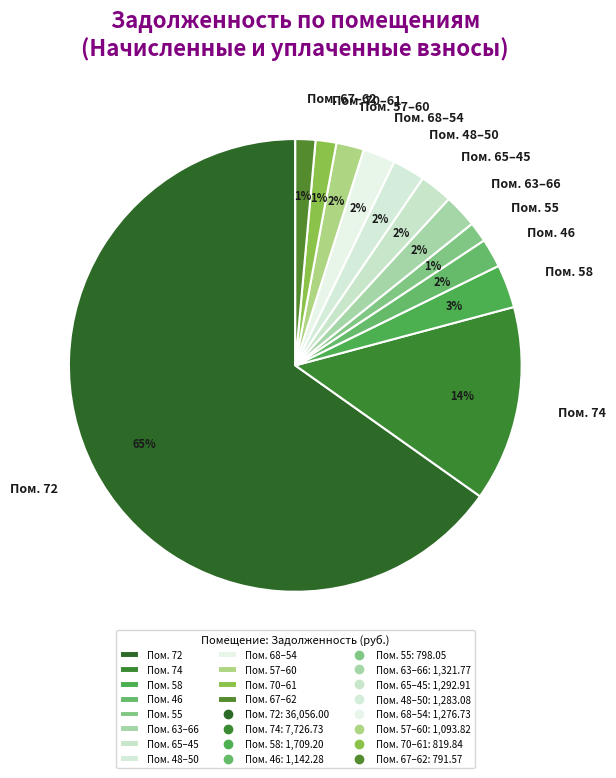

Which category has the biggest portion of the pie?

Пом. 72